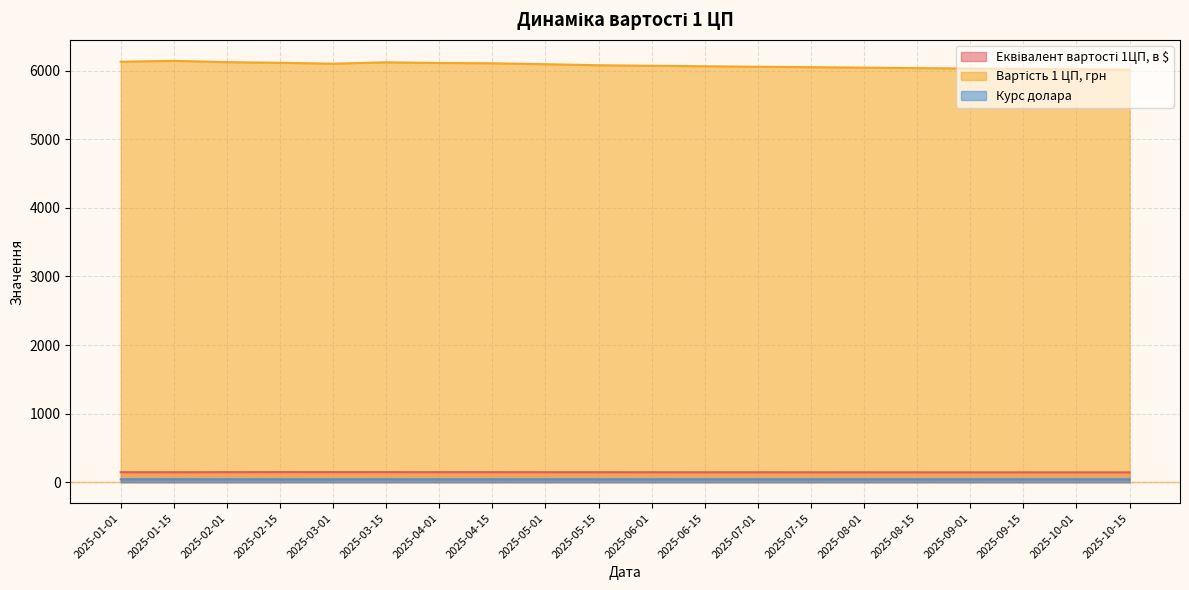

Which series has the widest spread of values?

Вартість 1 ЦП, грн